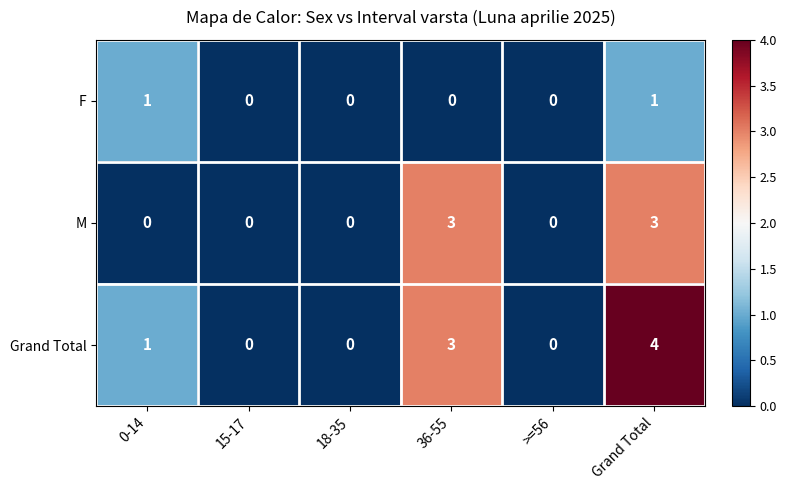

Which label corresponds to the largest value in the chart?

Grand Total